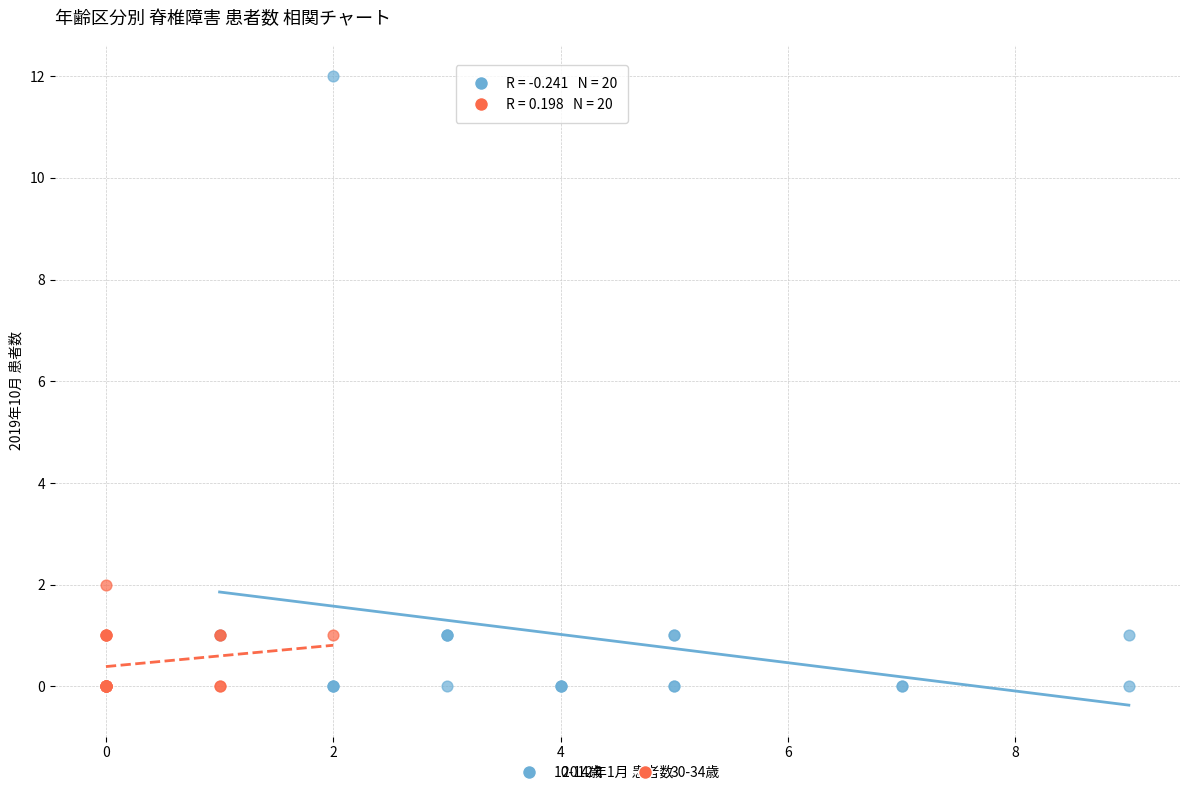

Which series contains the highest Y value?

10-14歳